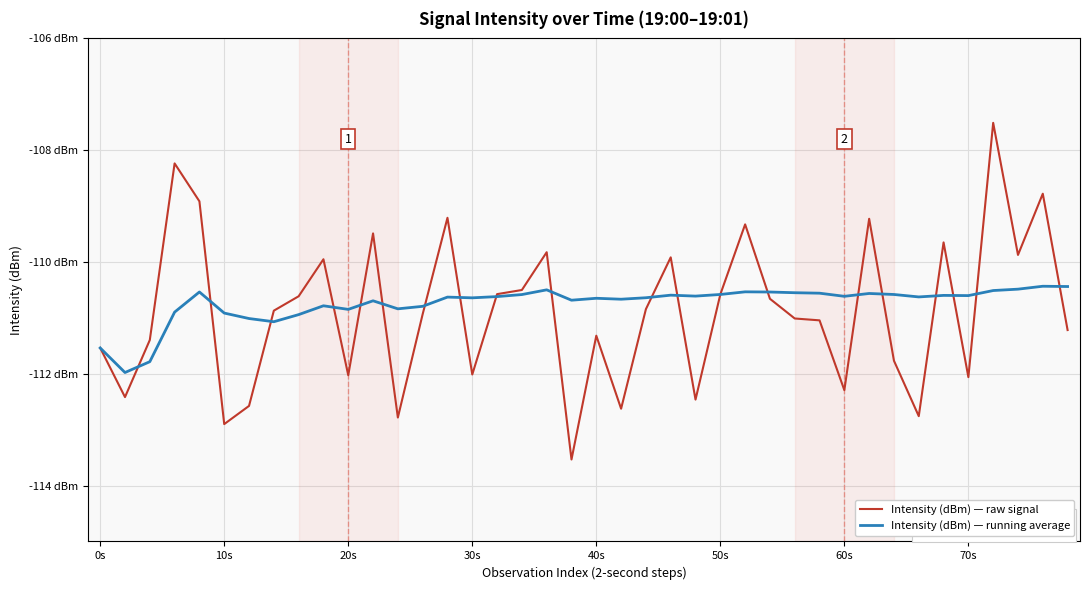

At how many categories does at least one series exceed -110?

13